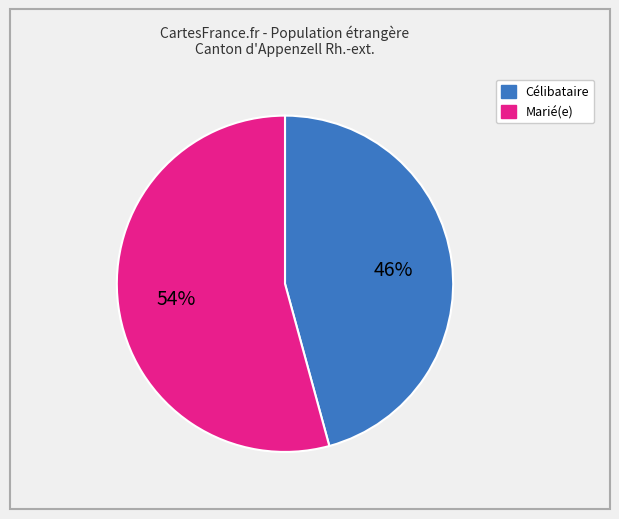

To the nearest percent, what is the average slice percentage?

50%